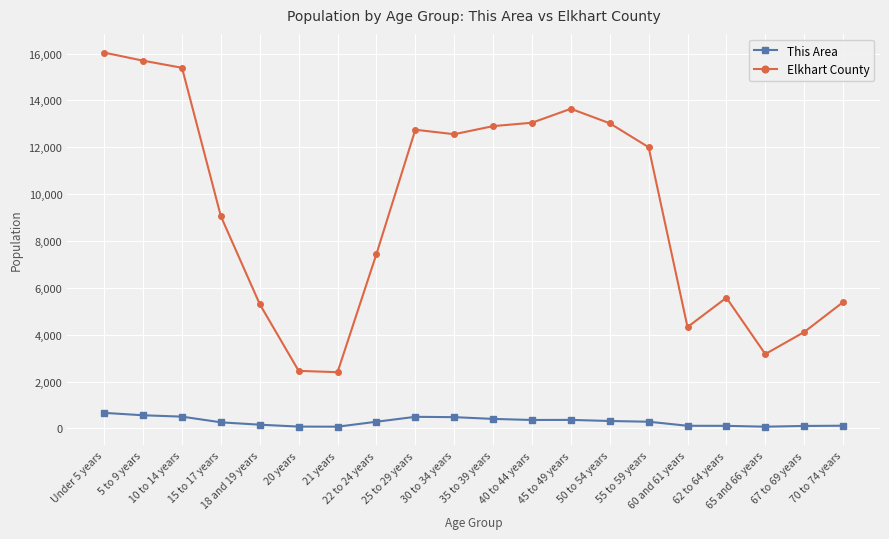

Which series has the widest spread of values?

Elkhart County